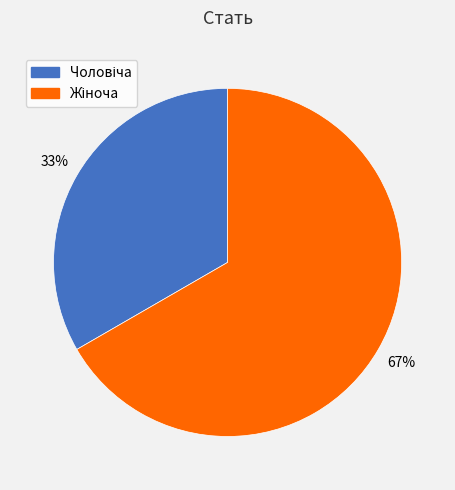

True or false: Жіноча accounts for 75% of the total.

False